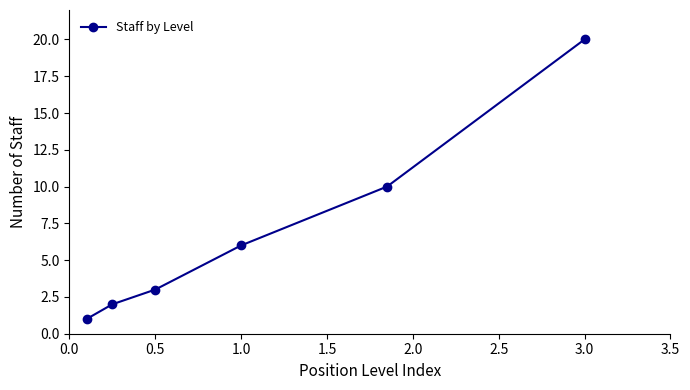

What is the difference between the second highest and second lowest values?

8